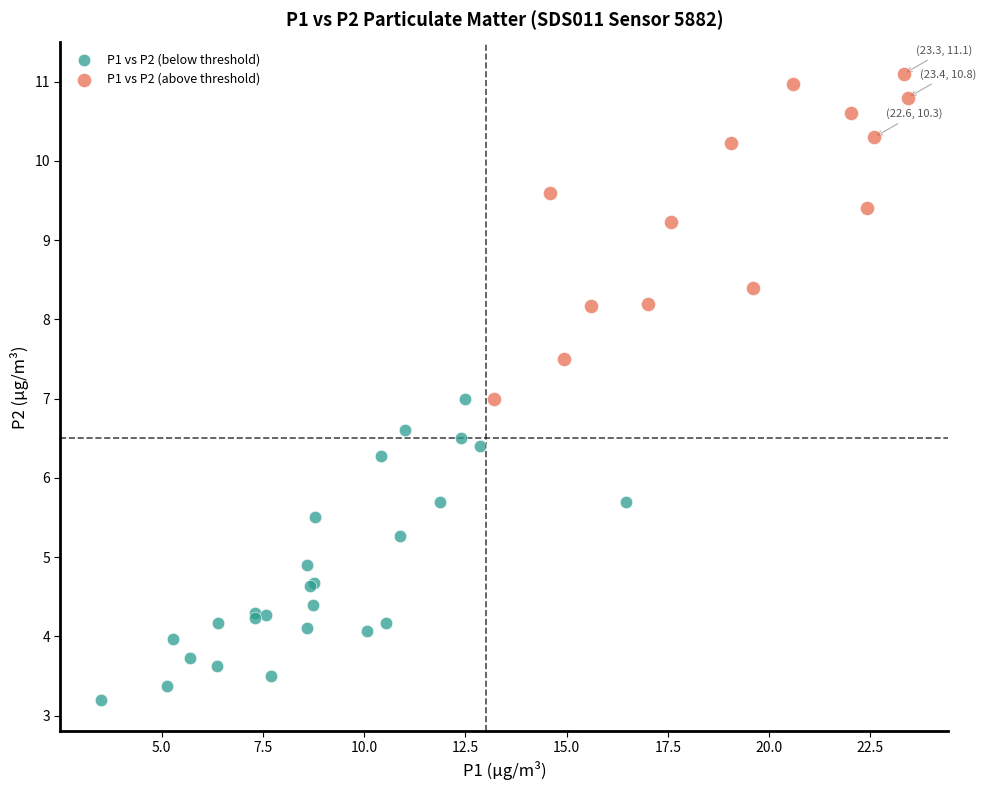

Which series has the widest spread of Y values?

P1 vs P2 (above threshold)